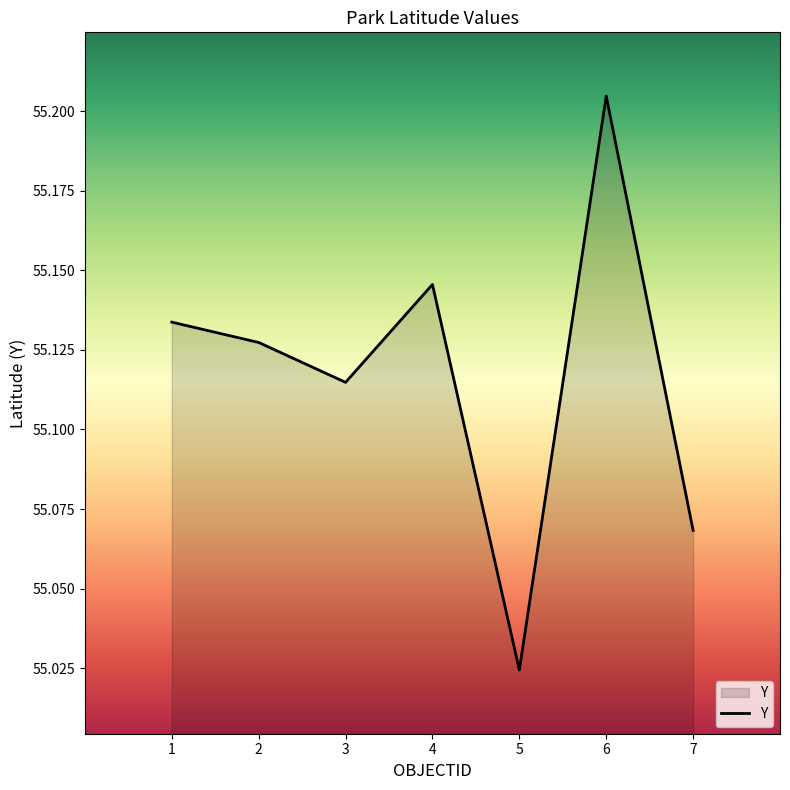

Is it true that the value at 7 is 32.8?

False